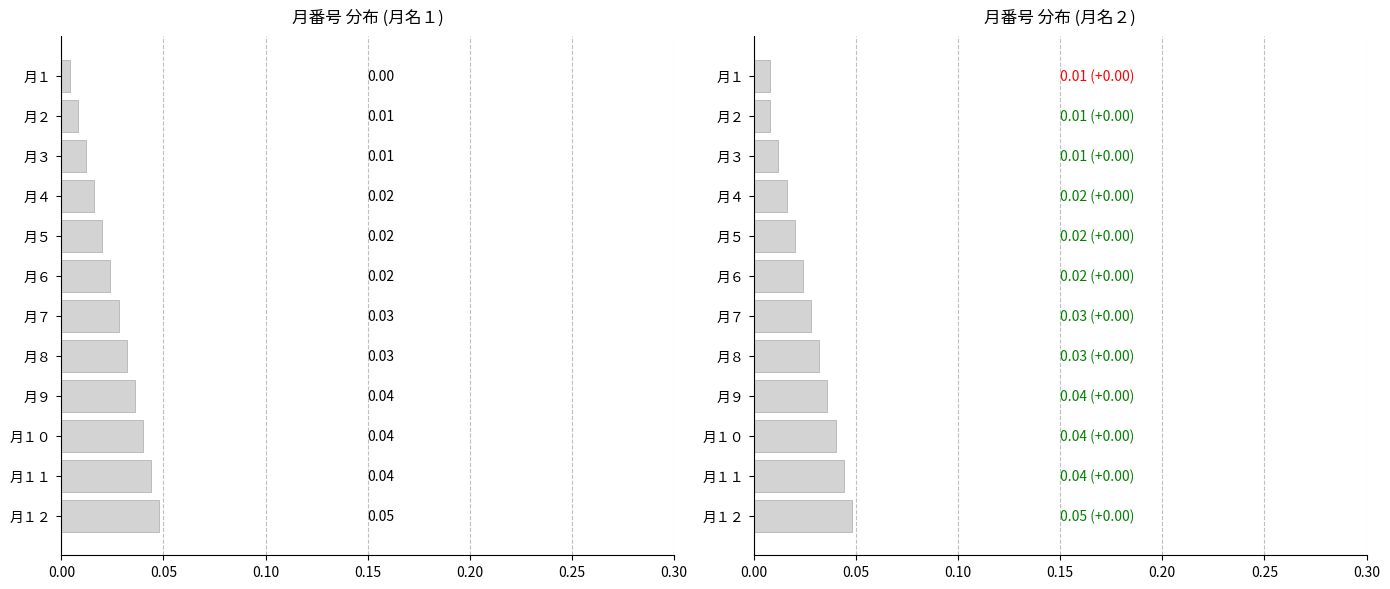

How many data points does each series have?

12